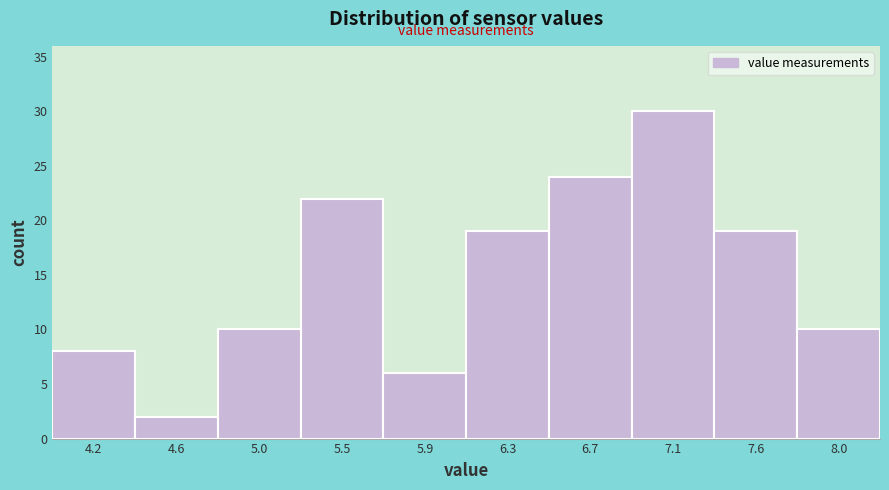

Reading left to right, extract all data points from this chart.

4.2=8	4.6=2	5.0=10	5.5=22	5.9=6	6.3=19	6.7=24	7.1=30	7.6=19	8.0=10